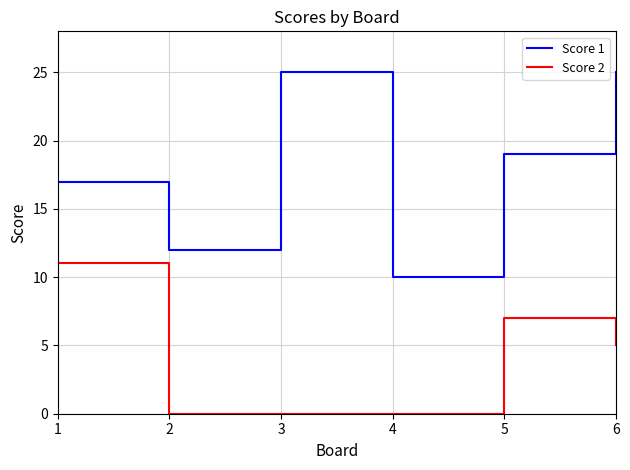

What is the spread (max minus min) of values at 4?

10